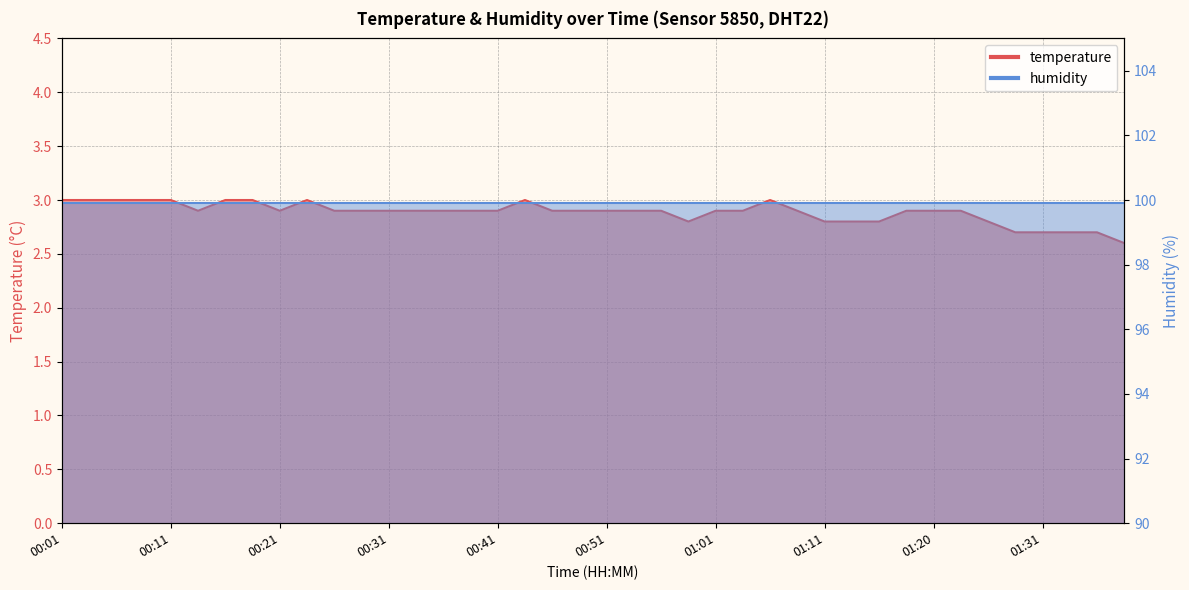

Count the number of categories in the chart.

40